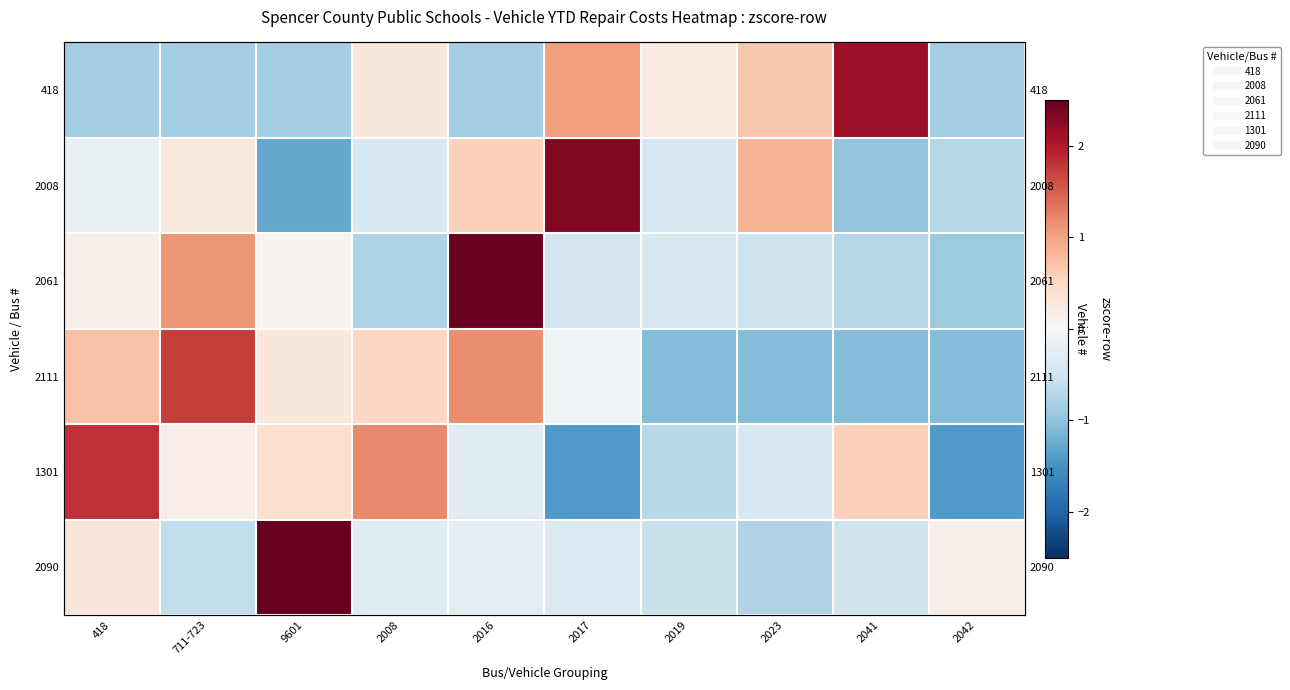

Which series has the largest range (max minus min)?

2090